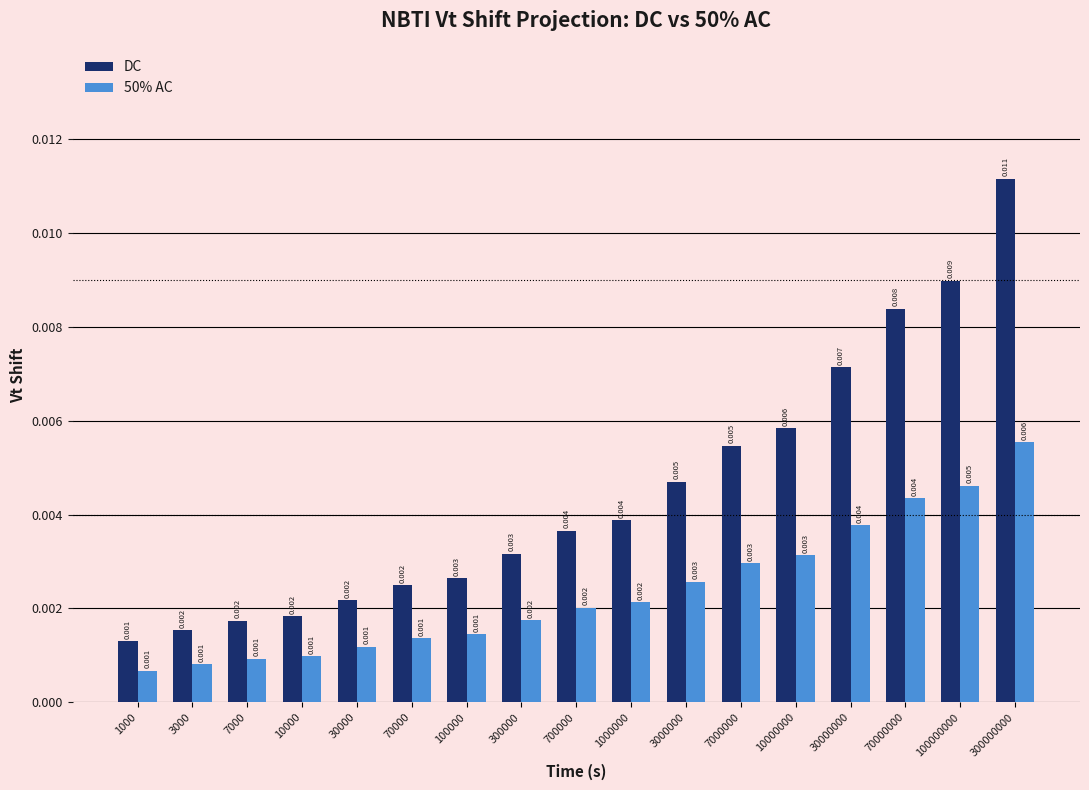

Which series has the largest total across all categories?

DC